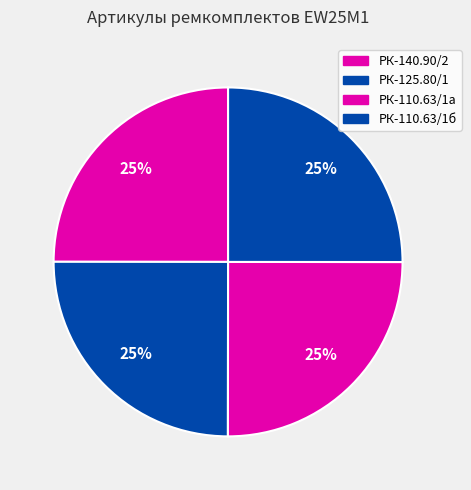

How many slices are in this pie chart?

4